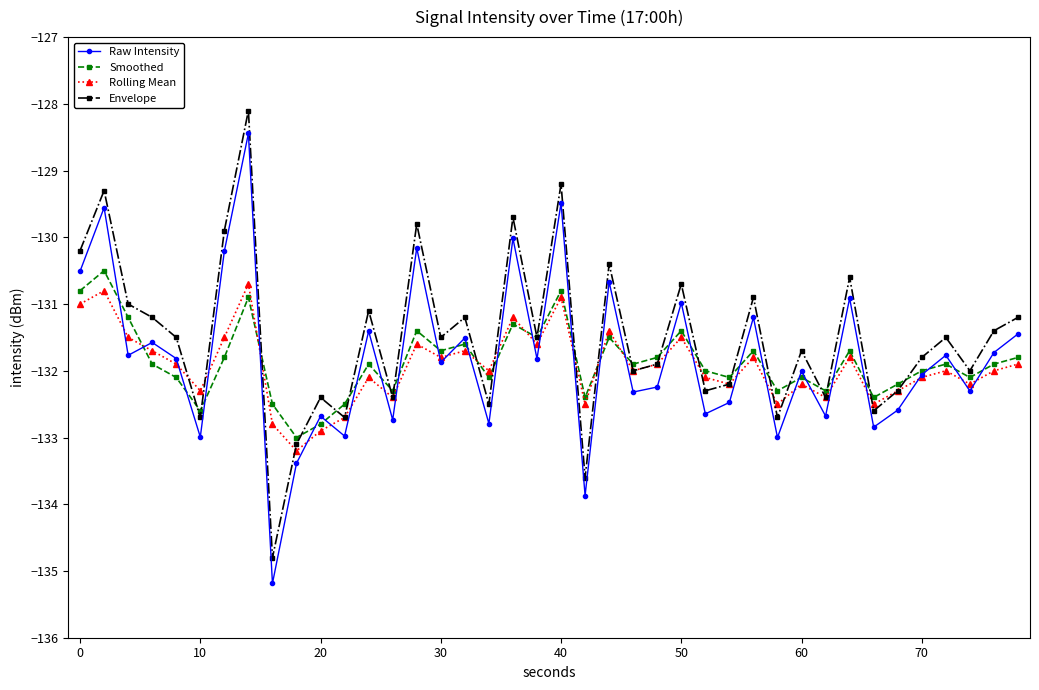

What is the lowest value of the Rolling Mean series?

-133.2